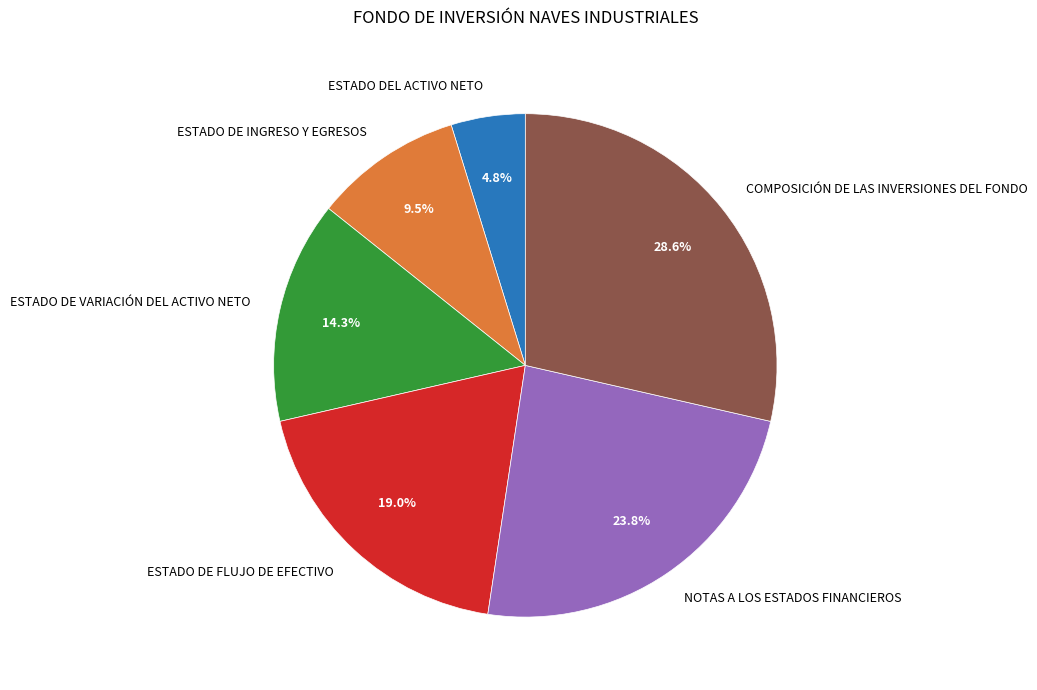

Which category has the smallest portion of the pie?

ESTADO DEL ACTIVO NETO